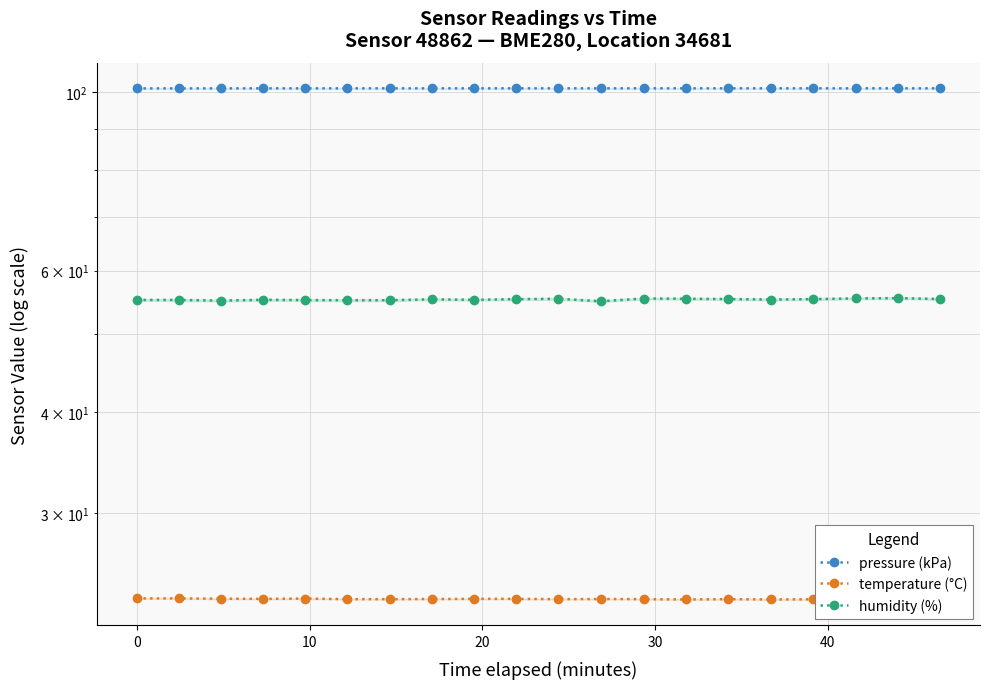

Read the pressure (kPa) value at 20.

101.1